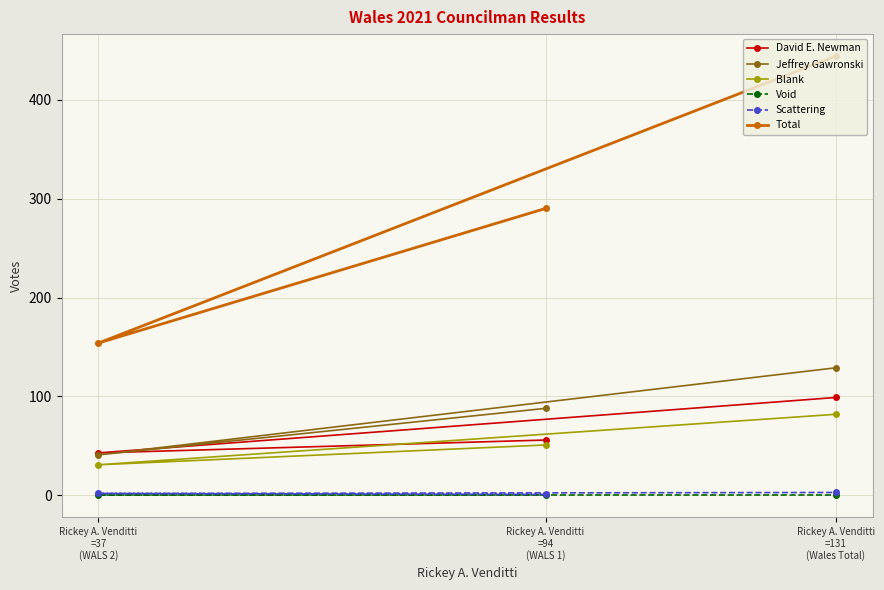

What is the label of the 1st point from the right?

Rickey A. Venditti
=131
(Wales Total)